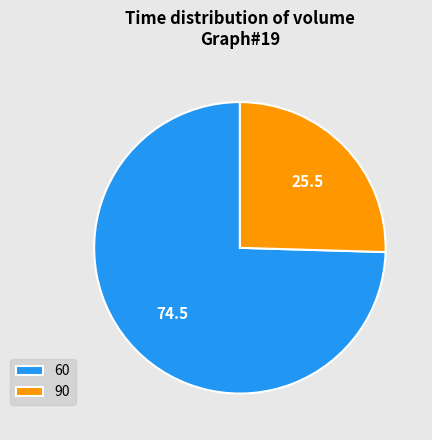

Count the number of slices in the pie.

2